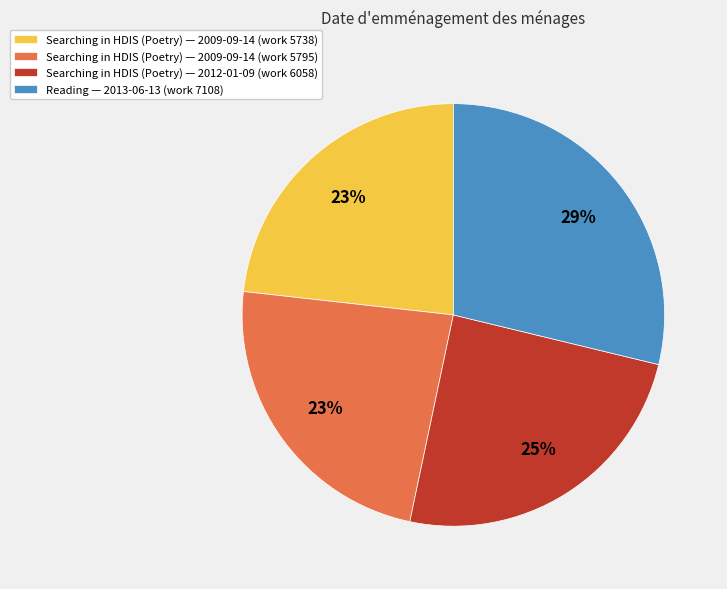

How many slices are in this pie chart?

4